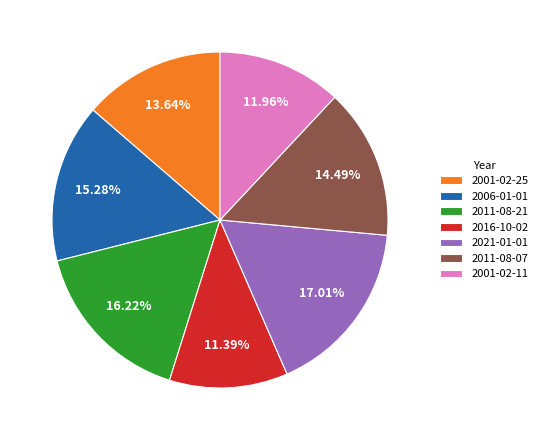

Approximately how many times larger is the value at 2016-10-02 compared to 2006-01-01?

0.7